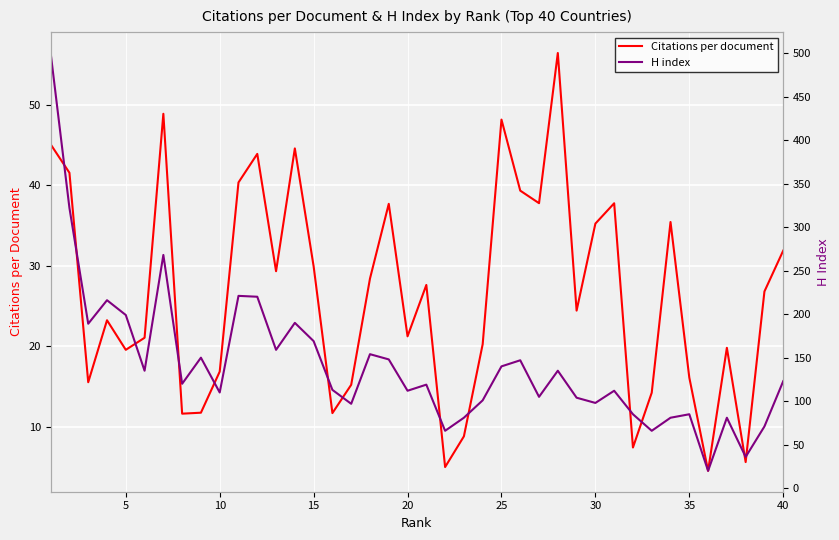

What is the difference between the maximum and minimum values in the H index series?

480.0